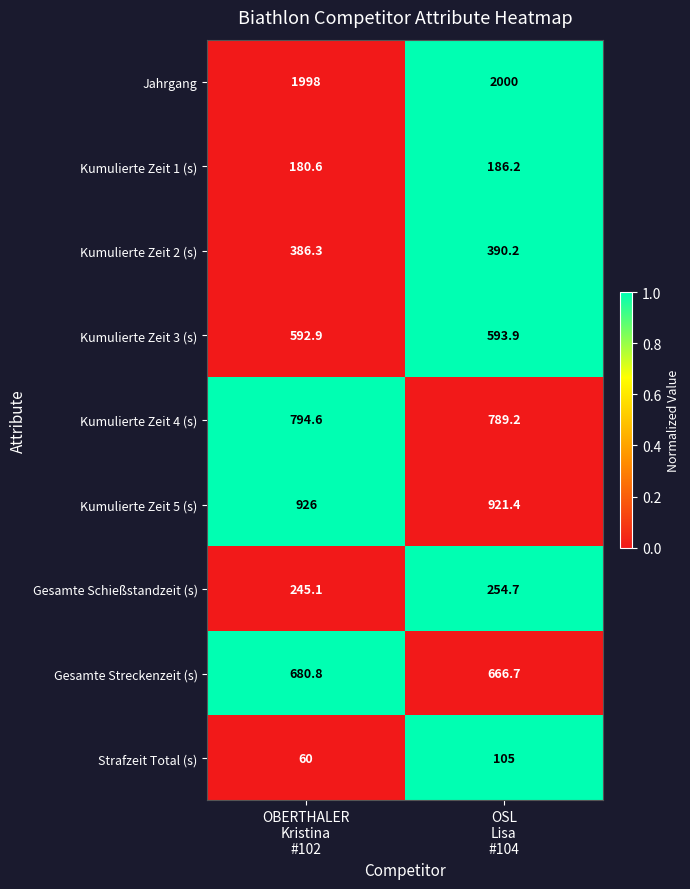

What is the total value across all series at OBERTHALER
Kristina
#102?

5864.3